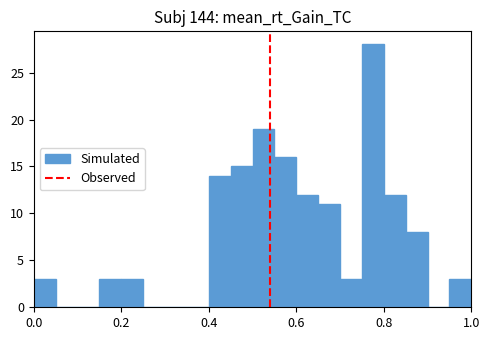

Around what value on the x-axis is the tallest bar? Give the approximate position of its centre, as read against the axis.

0.78